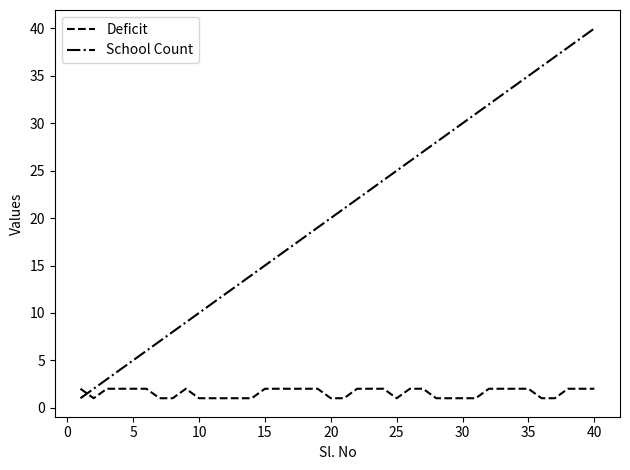

How many values in the School Count series are below 21?

20